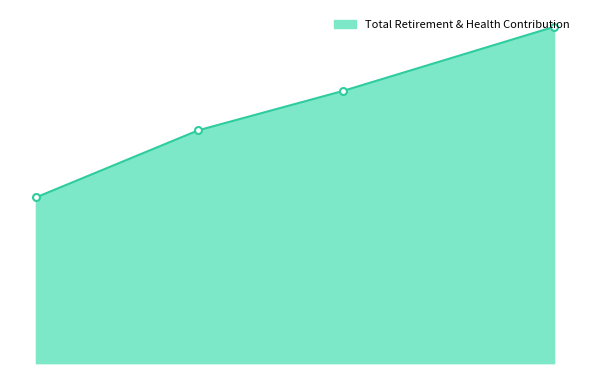

List the labels in order of value, largest first.

Dir Of Planning &Community Dev, Assistant Director-Pcd, Pr Planning & Cmty Dev Analyst, Admin Staff Assistant